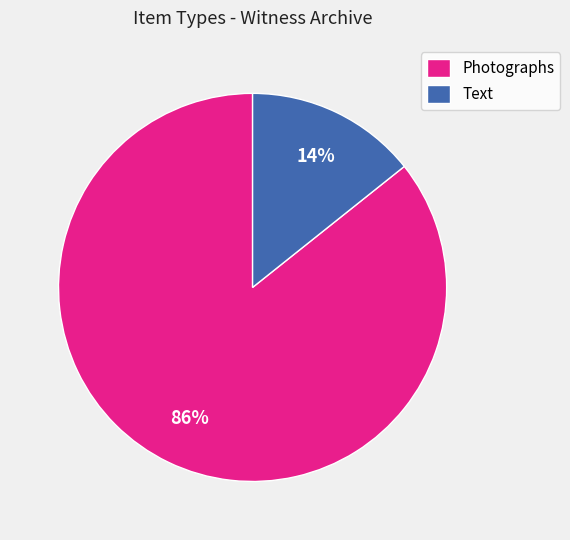

True or false: Photographs accounts for 73% of the total.

False